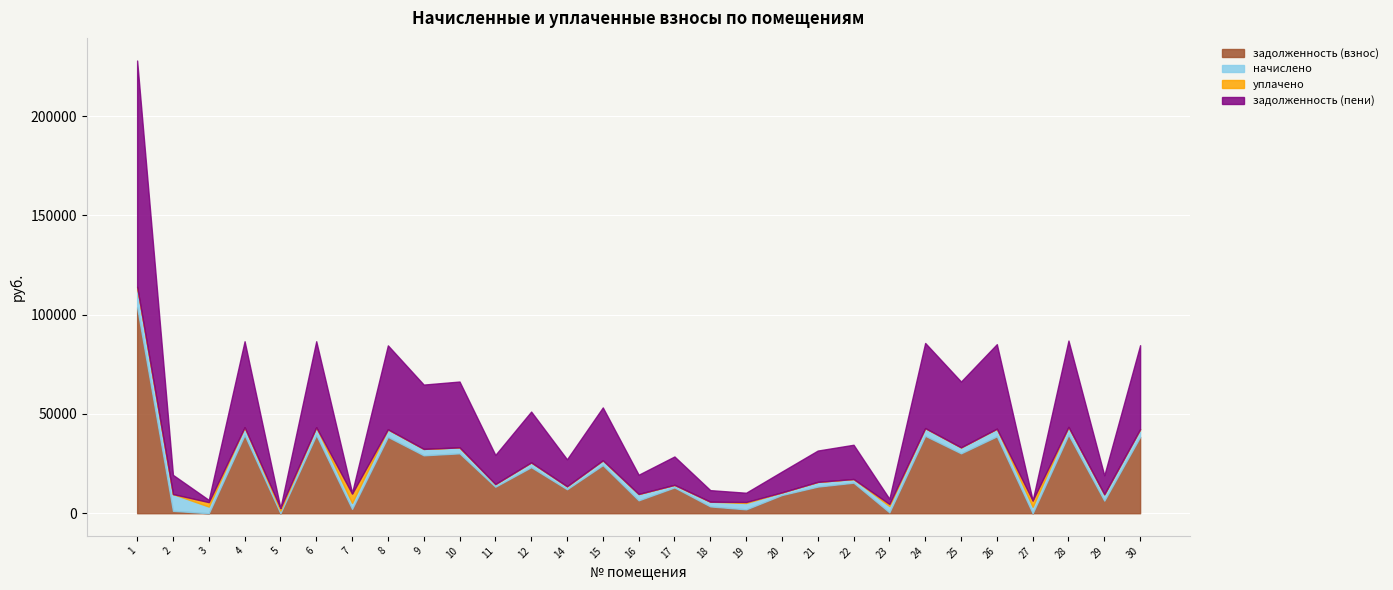

Reading left to right, what are all the values shown in this chart?

задолженность (взнос): 103720.3	1227.0	0.0	39405.8	0.0	39405.8	2177.5	38462.9	29178.2	30173.3	13357.9	23202.8	12086.6	24240.7	6501.2	13004.4	3447.0	1967.4	9187.8	13417.0	15392.9	463.0	39013.0	30173.3	38737.9	0.0	39563.0	6350.7	38502.2
начислено: 10296.0	8439.6	3354.0	3911.7	1326.0	3911.7	2995.2	3818.1	3225.3	2995.2	1326.0	2398.5	1497.6	2406.3	3194.1	1290.9	2371.2	3194.1	1306.5	2367.3	1852.5	3182.4	3872.7	2995.2	3845.4	3252.6	3927.3	3198.0	3822.0
уплачено: 0.0	0.0	2234.0	0.0	1326.0	0.0	4674.3	0.0	0.0	0.0	0.0	0.0	0.0	0.0	0.0	0.0	0.0	500.0	0.0	0.0	0.0	1000.0	0.0	0.0	0.0	3183.2	0.0	0.0	0.0
задолженность (пени): 114016.3	9666.6	1119.1	43317.5	0.0	43317.5	498.4	42281.0	32403.5	33168.5	14683.9	25601.3	13584.2	26647.0	9695.3	14295.3	5818.2	4661.5	10494.3	15784.4	17245.4	2645.4	42885.7	33168.5	42583.3	68.0	43490.3	9548.7	42324.2